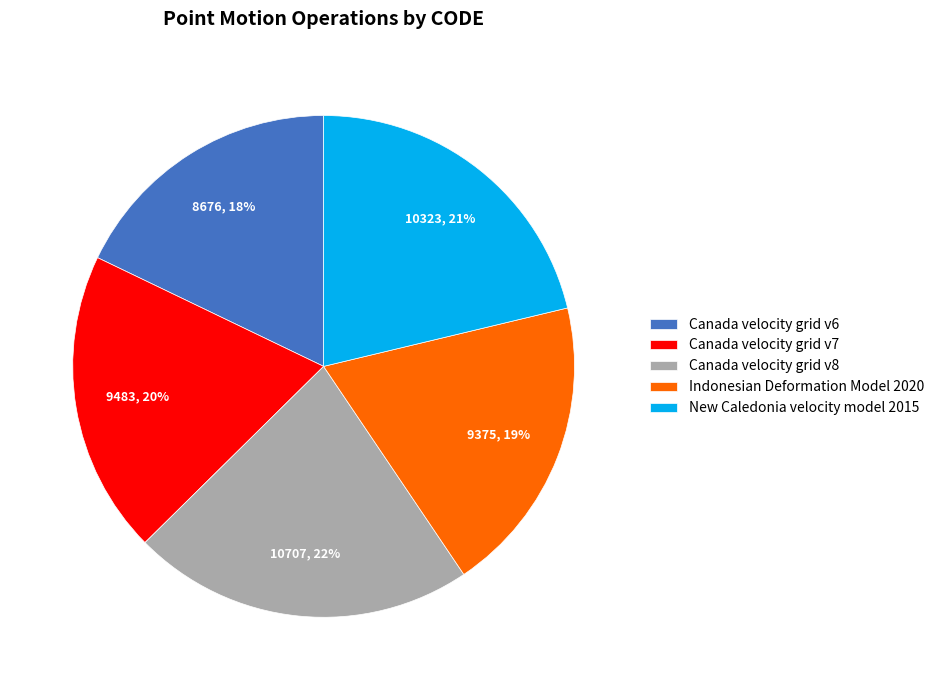

How many segments does this pie chart have?

5